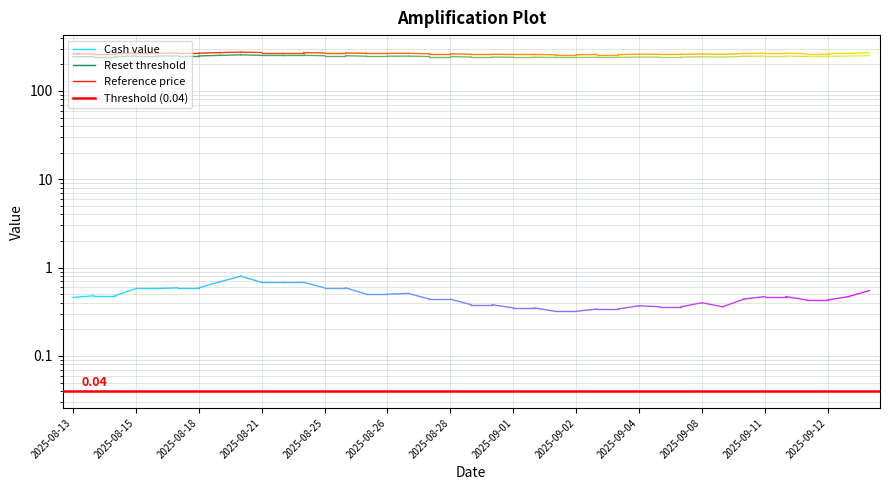

Between 2025-08-13 and 2025-08-15, which series saw the biggest shift?

Reference price